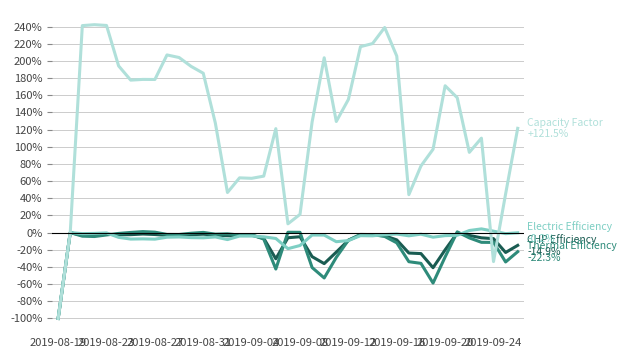

How many categories are shown in the chart?

39